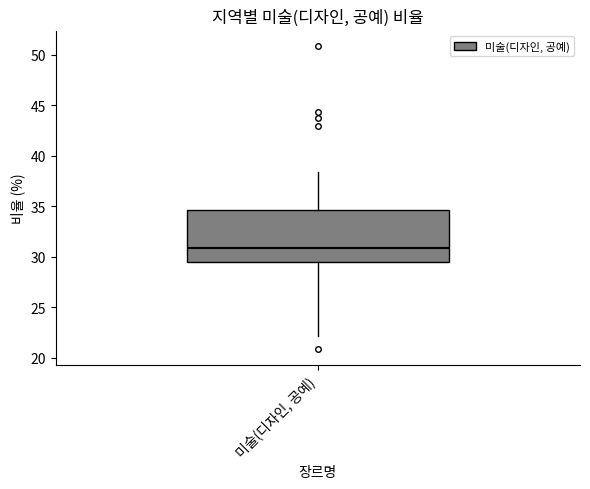

Where is the lower edge of the box for 미술(디자인, 공예) on the y-axis? The values are not printed on the chart, so give them approximately, as read against the axis.

29.5